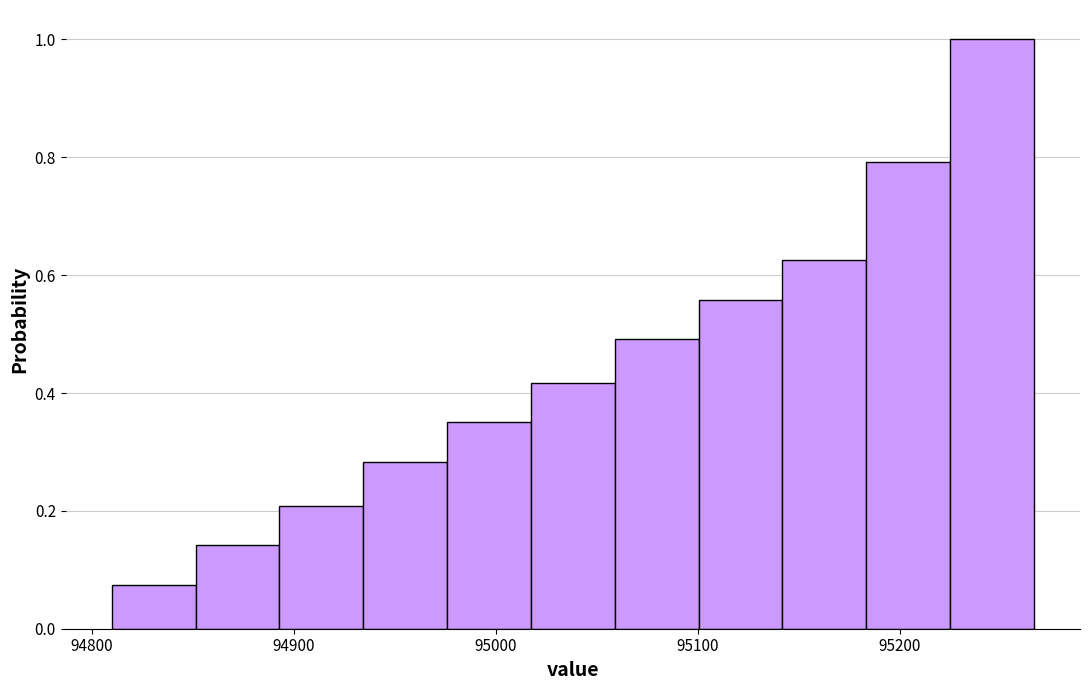

What is the height of the bar covering 95180 to 95220 on the x-axis? Neither the bar edges nor the heights are printed on the chart, so give them approximately, as read against the axes.

0.80